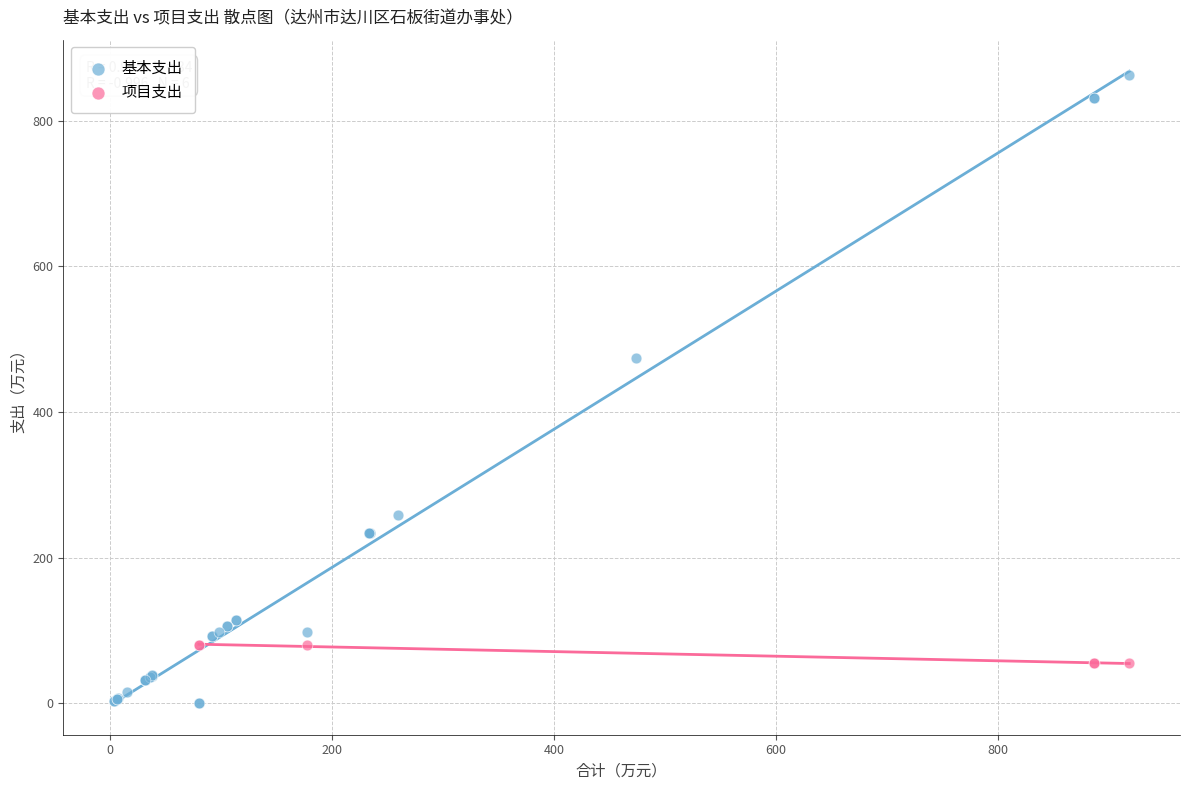

Which series contains the highest Y value?

基本支出